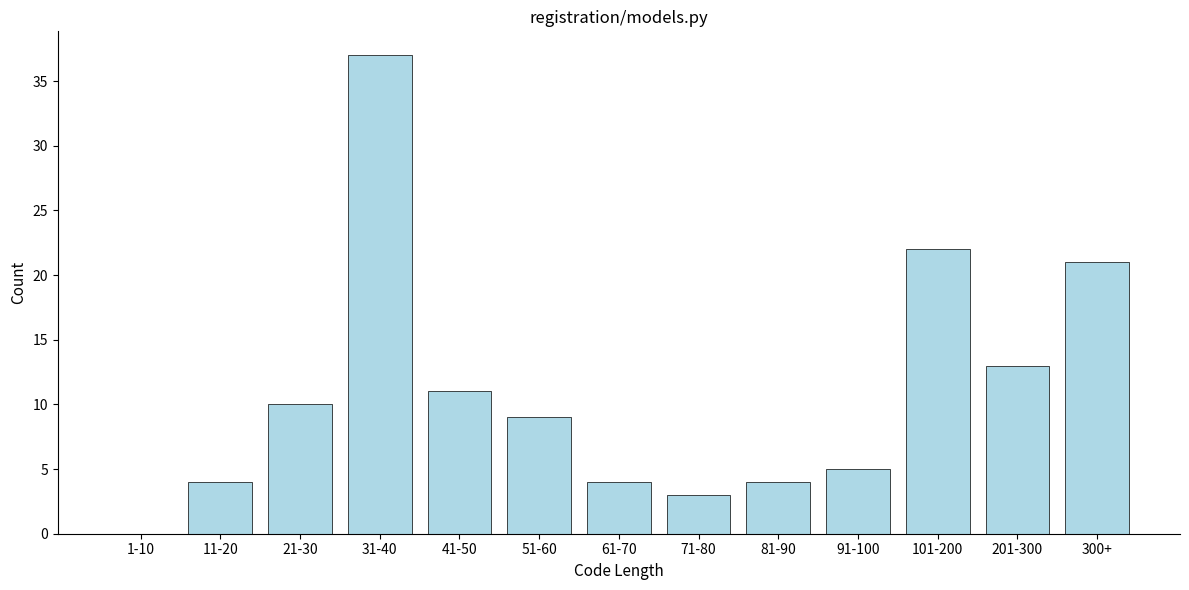

Reading left to right, what are all the values shown in this chart?

1-10=0	11-20=4	21-30=10	31-40=37	41-50=11	51-60=9	61-70=4	71-80=3	81-90=4	91-100=5	101-200=22	201-300=13	300+=21